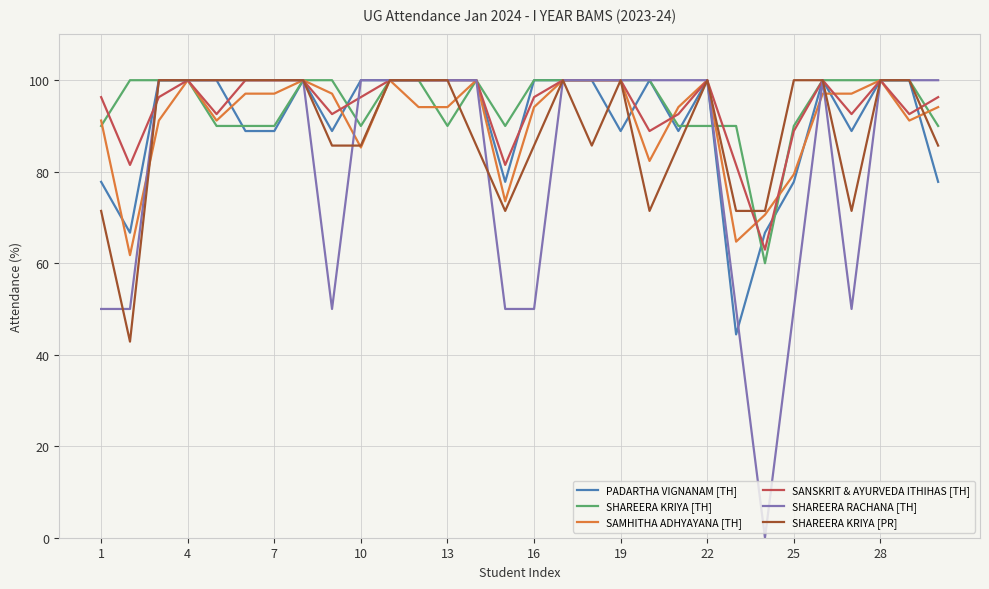

Which series has the largest range (max minus min)?

SHAREERA RACHANA [TH]